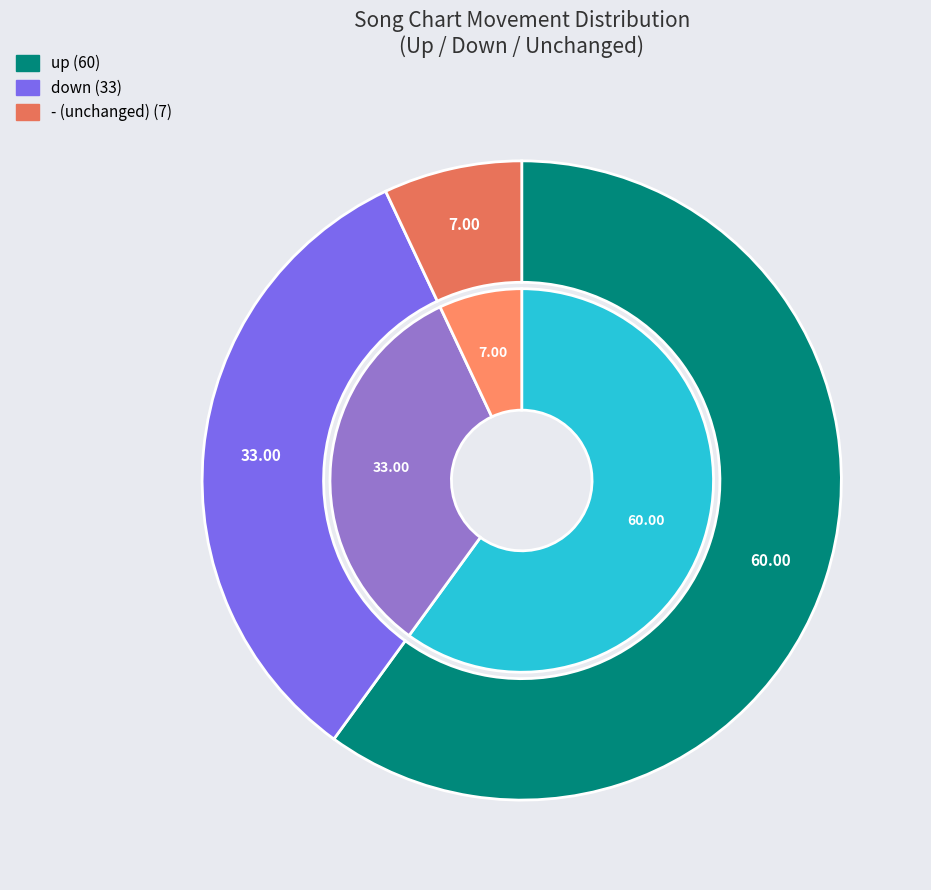

To the nearest percent, what percentage of the pie is down?

33%